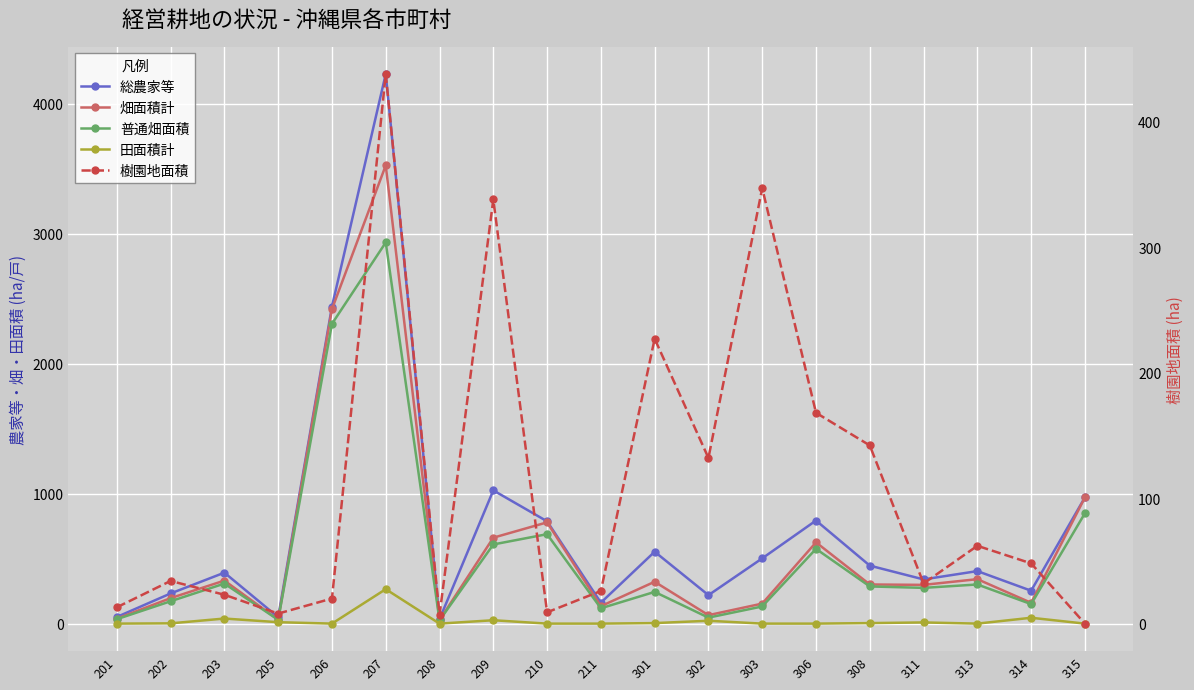

Is it true that 樹園地面積 equals 338 at 209?

True